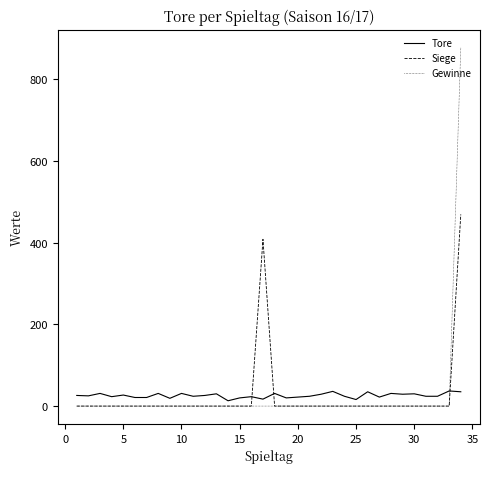

List the series in order of their peak value, highest first.

Gewinne, Siege, Tore